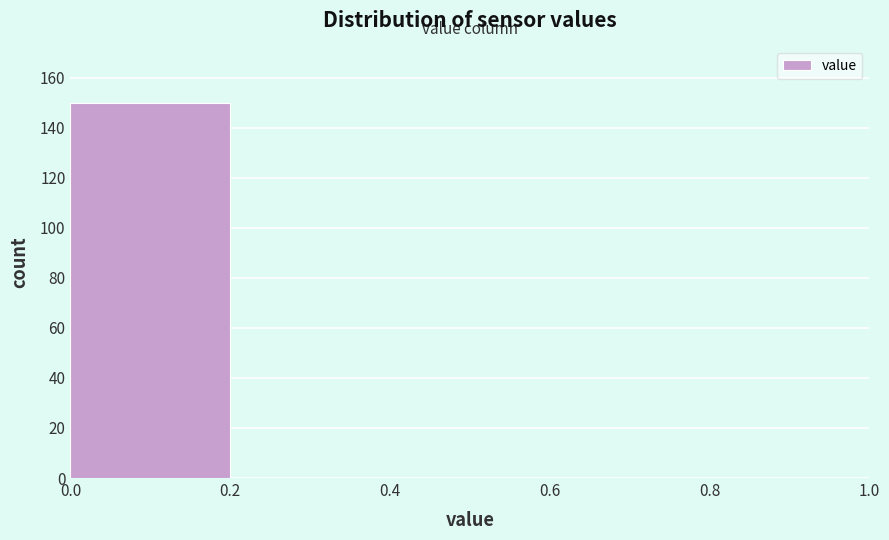

Reading left to right, list every bar in this chart as the range it spans on the x-axis followed by its height. The values are not printed on the chart, so give them approximately, as read against the axis.

0.0 to 0.2: 150
0.2 to 0.4: 0
0.4 to 0.6: 0
0.6 to 0.8: 0
0.8 to 1.0: 0